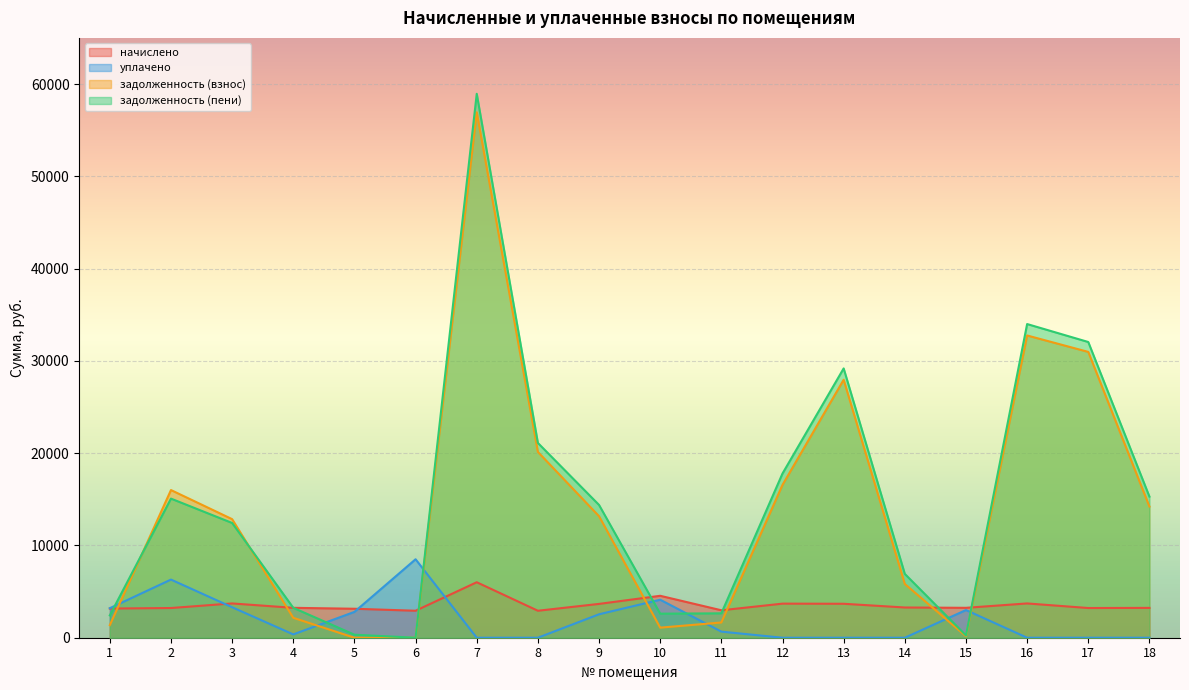

At 11, list the series in order from smallest to largest.

уплачено, задолженность (взнос), задолженность (пени), начислено